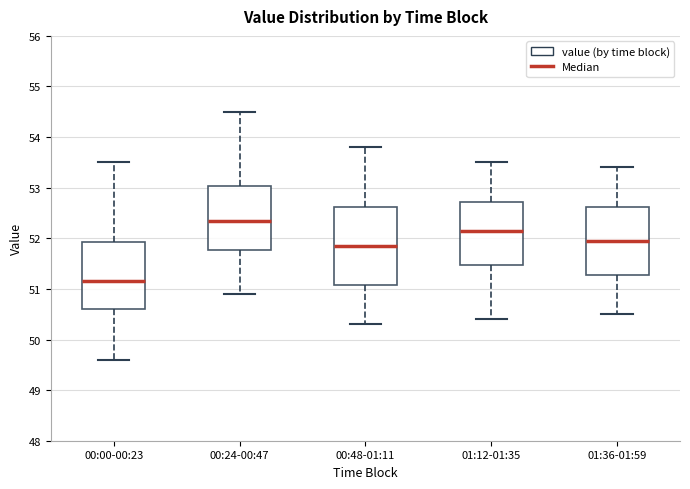

Which box is the tallest, from its lower edge to its upper edge?

00:48-01:11